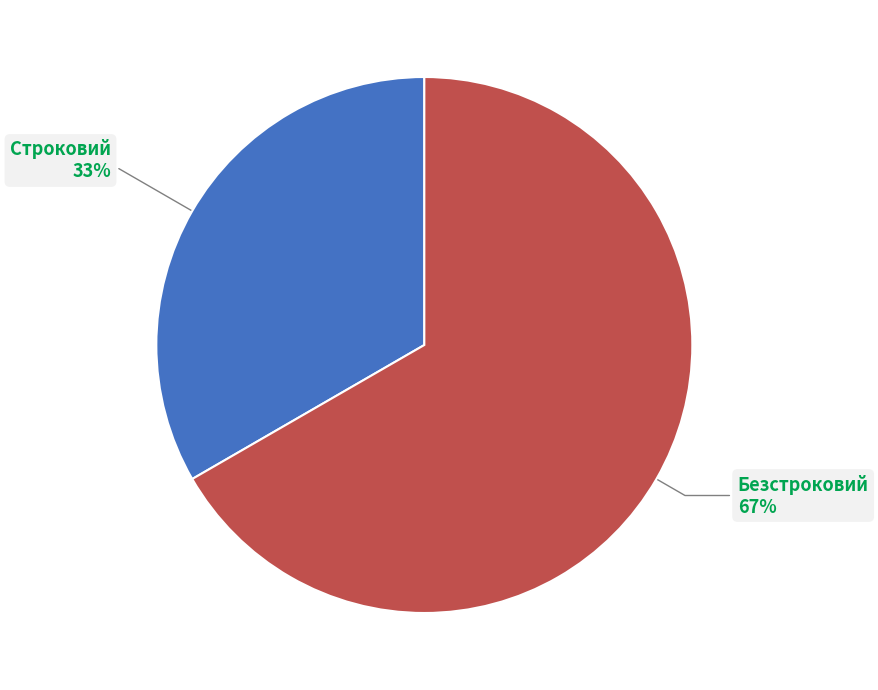

Which slice is the smallest?

Строковий